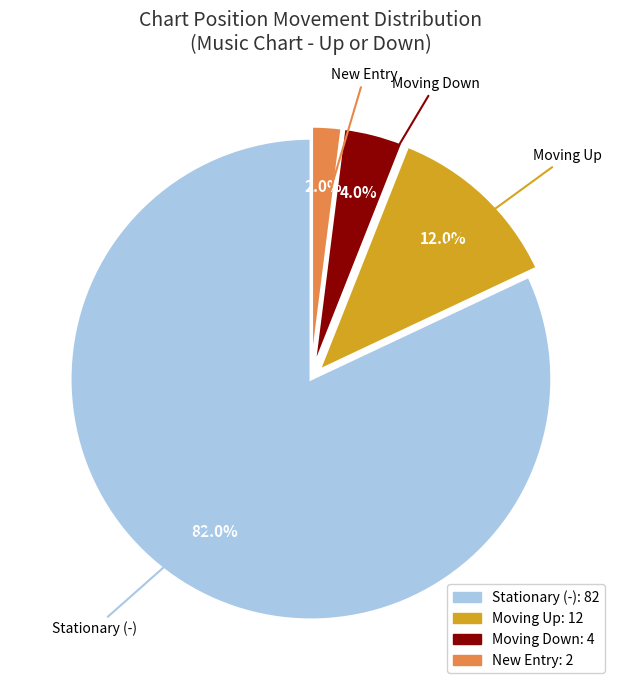

Is there a majority slice in this chart?

Yes